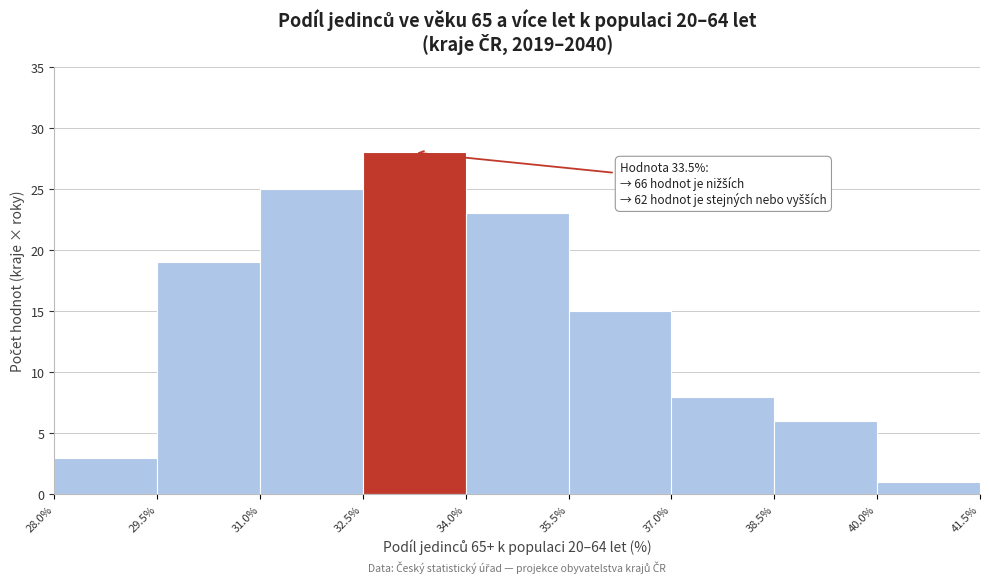

Which range on the x-axis has the tallest bar?

32.5% to 34.0%